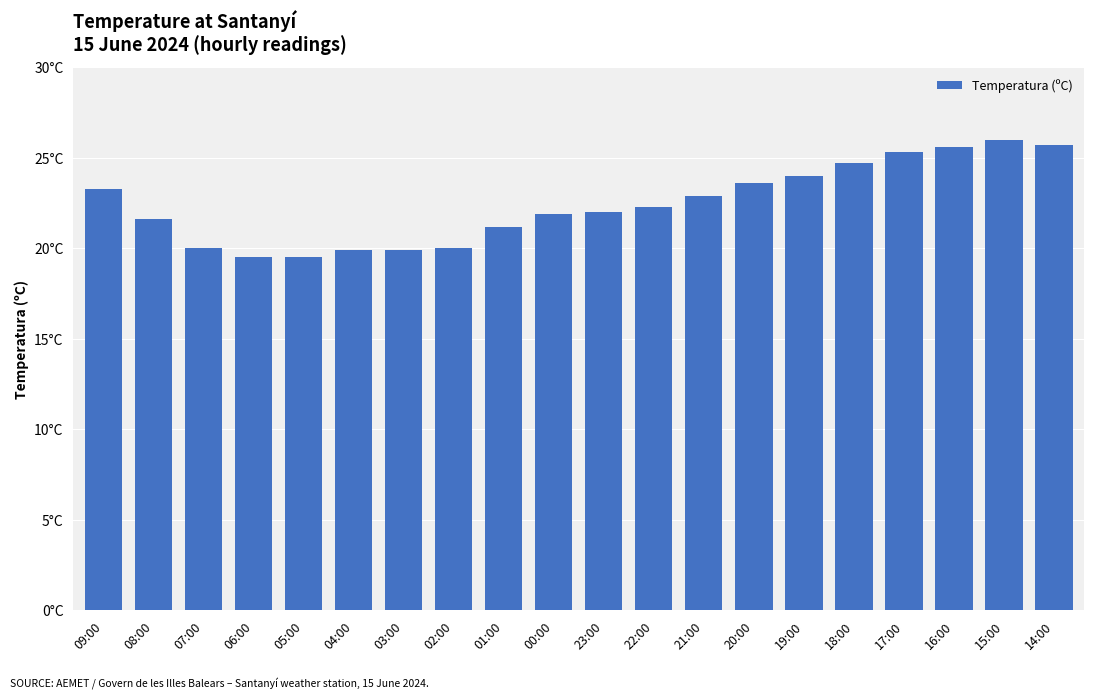

The chart shows a value of 16.3 at 20:00. True or false?

False